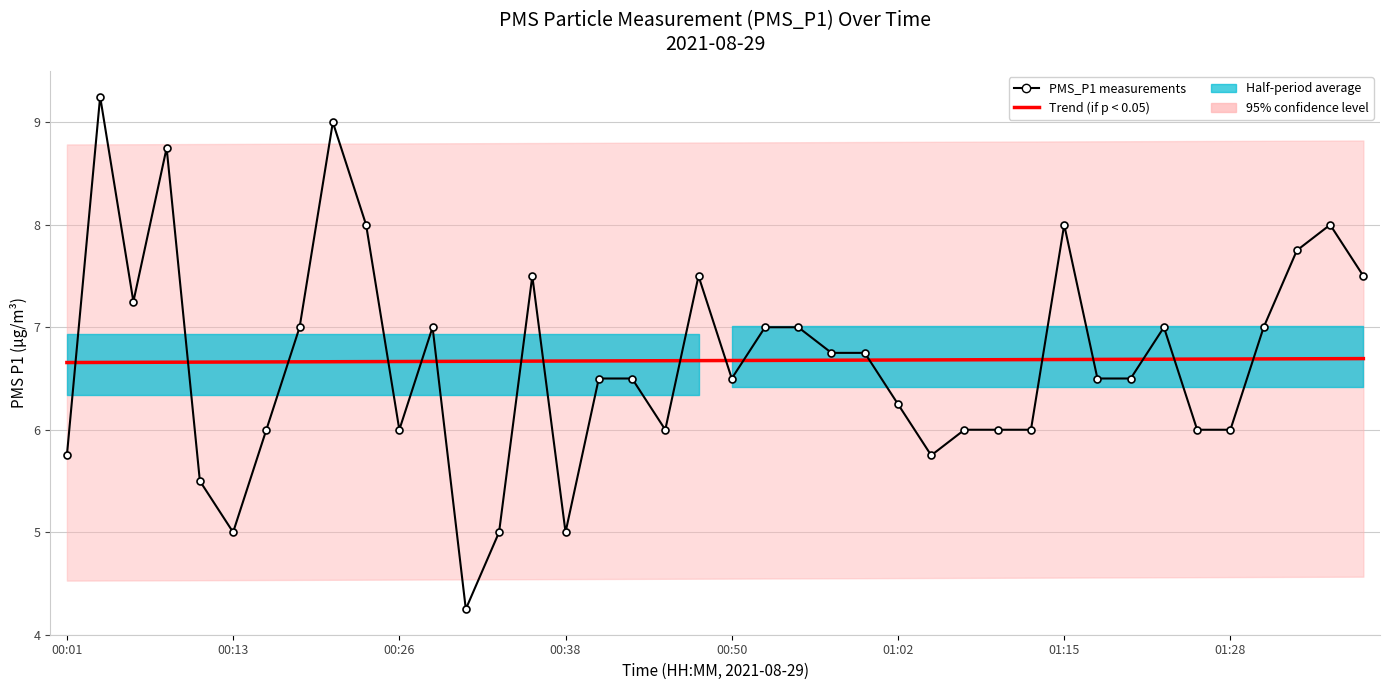

Is this an area chart (filled region under the line)?

No